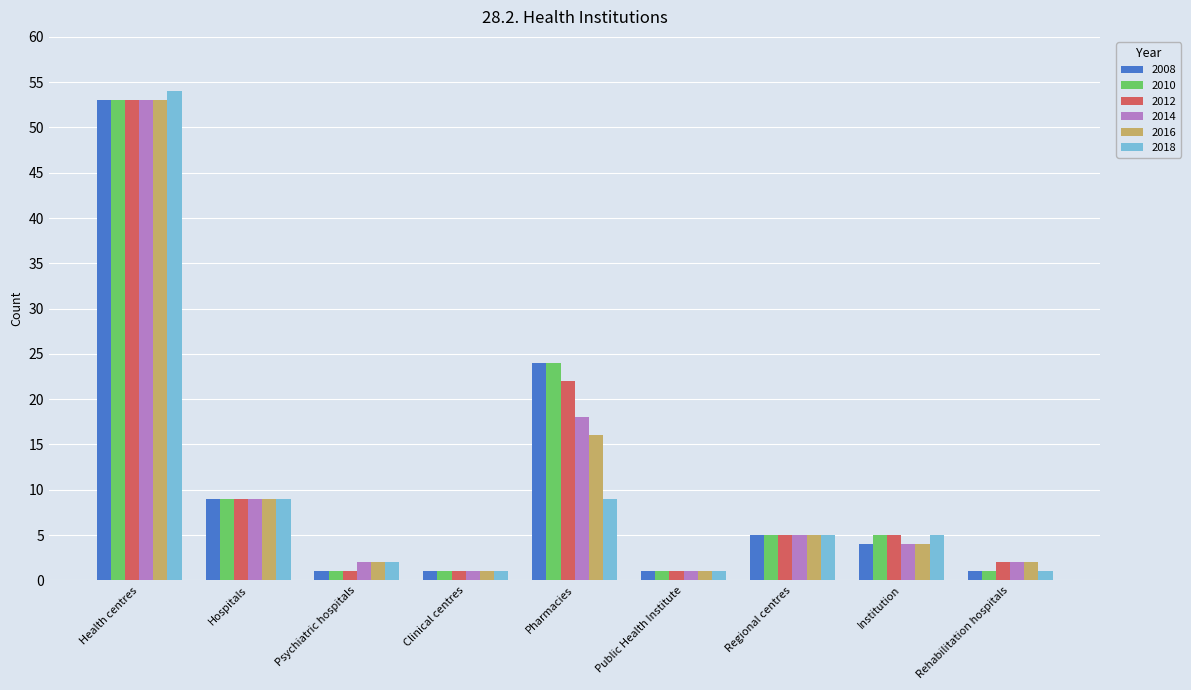

What is the lowest value of the 2016 series?

1